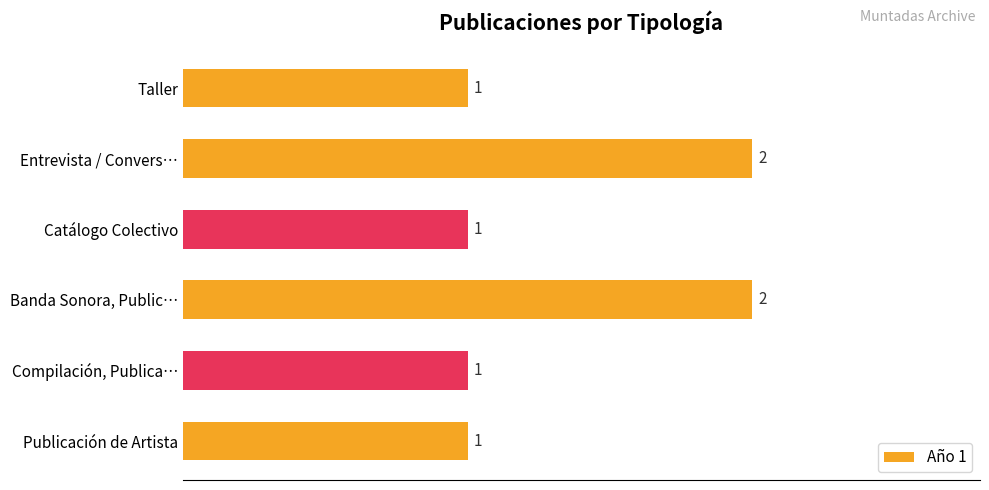

How many values are between 1 and 2?

6